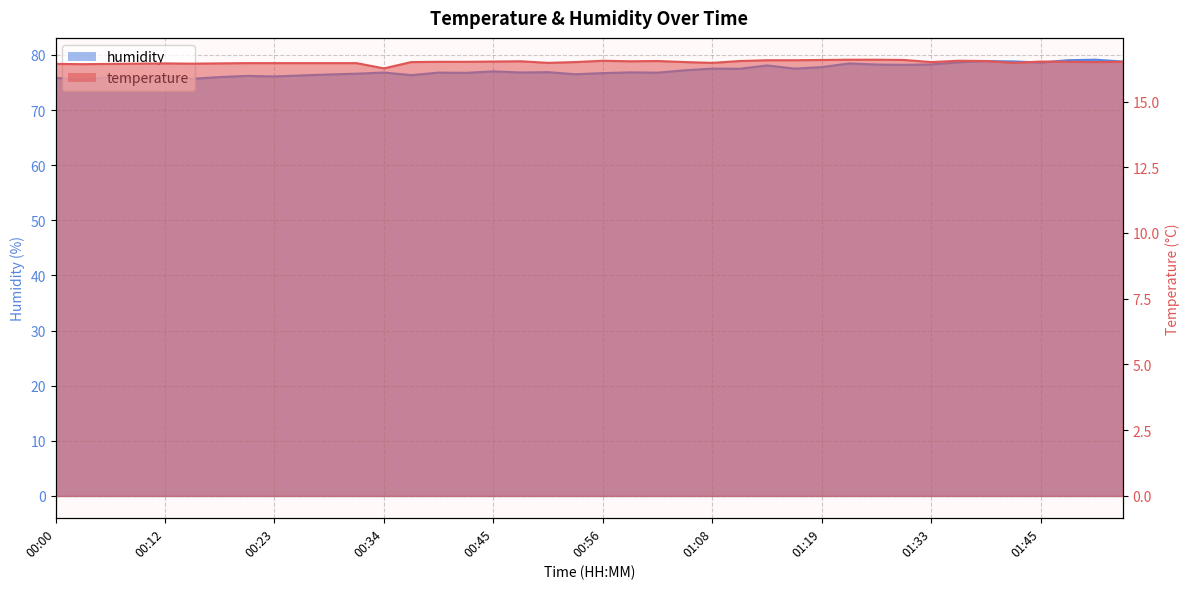

How many interior local valleys does the temperature series have?

9